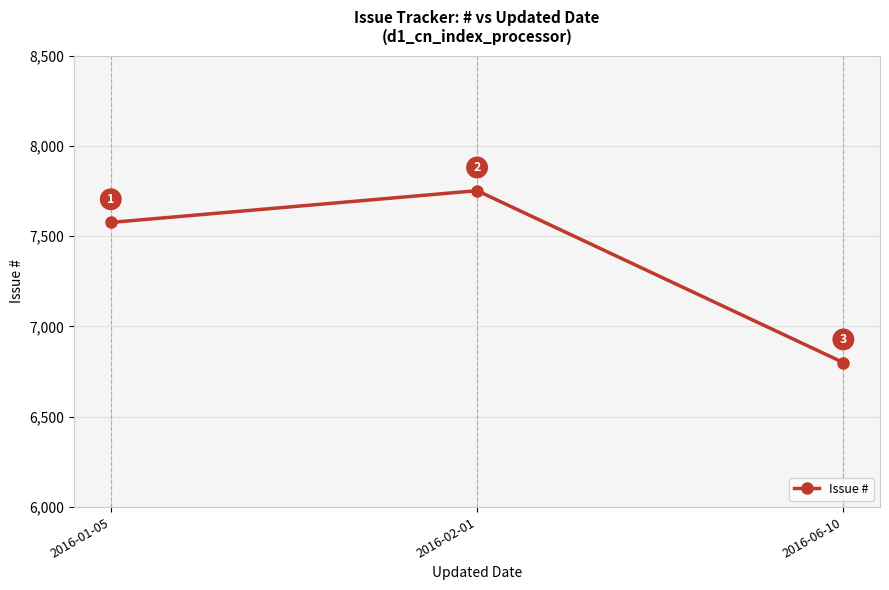

How many lines are shown in the chart?

1